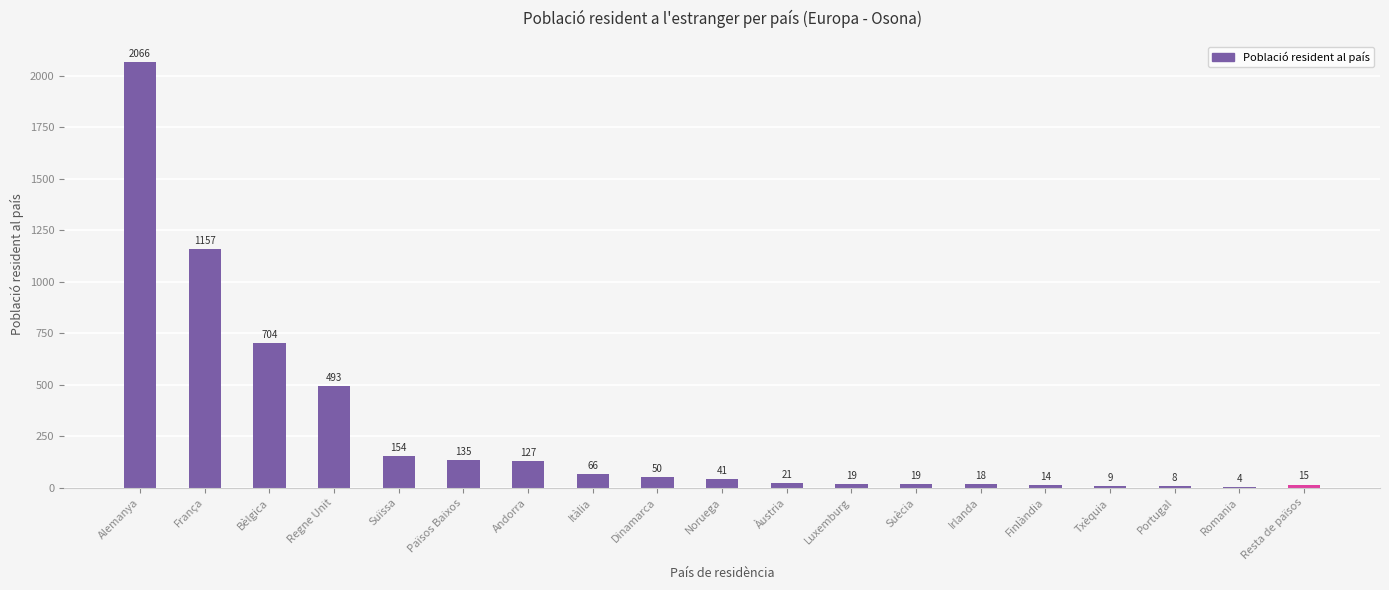

What is the sum of the values at Andorra and Bèlgica?

831